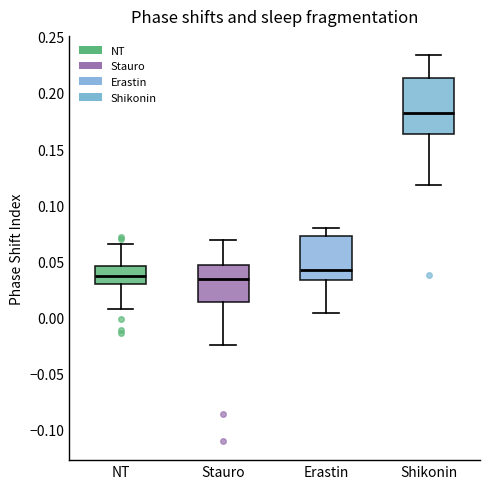

Reading left to right, read every box against the y-axis: the position of its median line, the range the box covers, and the ends of its whiskers. The values are not printed on the chart, so give them approximately, as read against the axis.

NT: median 0.035, box 0.030 to 0.045, whiskers 0.010 to 0.065
Stauro: median 0.035, box 0.015 to 0.045, whiskers -0.025 to 0.070
Erastin: median 0.040, box 0.035 to 0.075, whiskers 0.005 to 0.080
Shikonin: median 0.180, box 0.165 to 0.215, whiskers 0.120 to 0.235